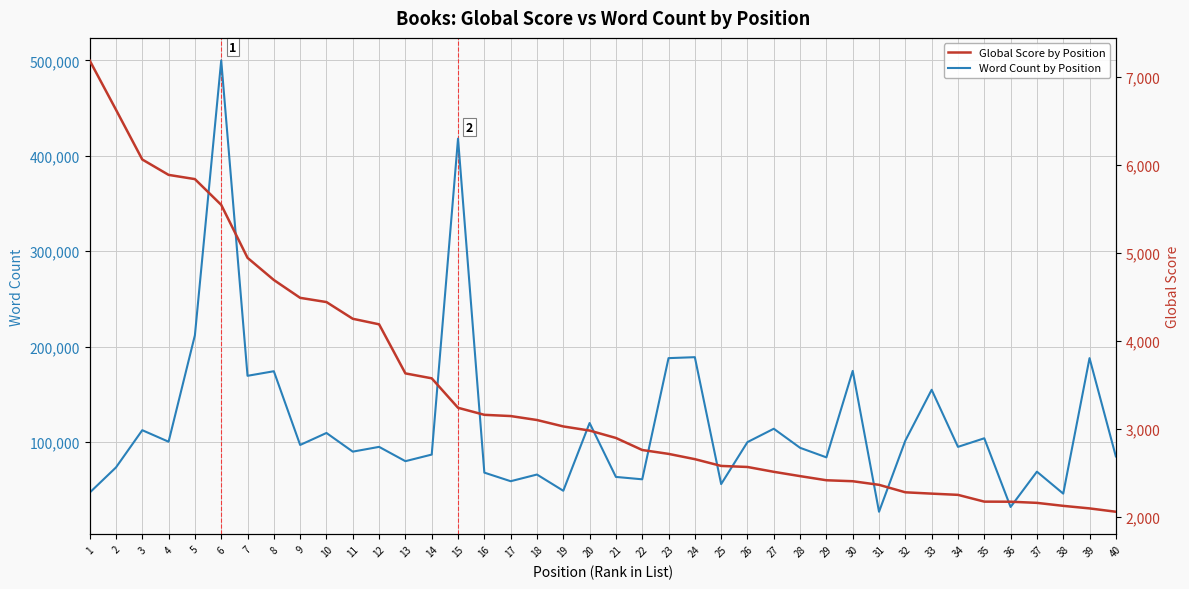

In Word Count by Position, how many points are lower than both neighbors (excluding endpoints)?

14